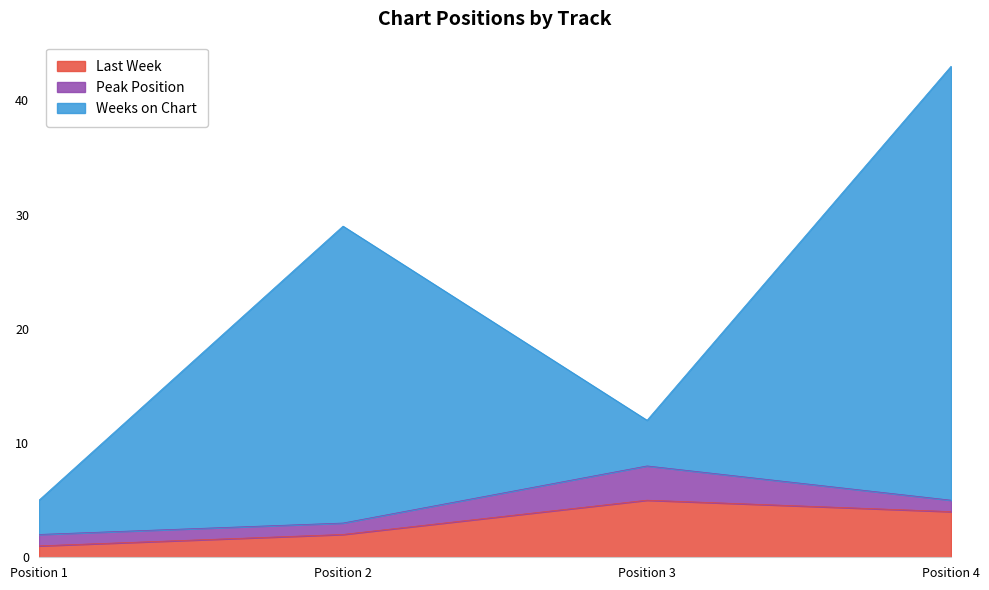

At which category is the sum across all series the highest?

Position 4